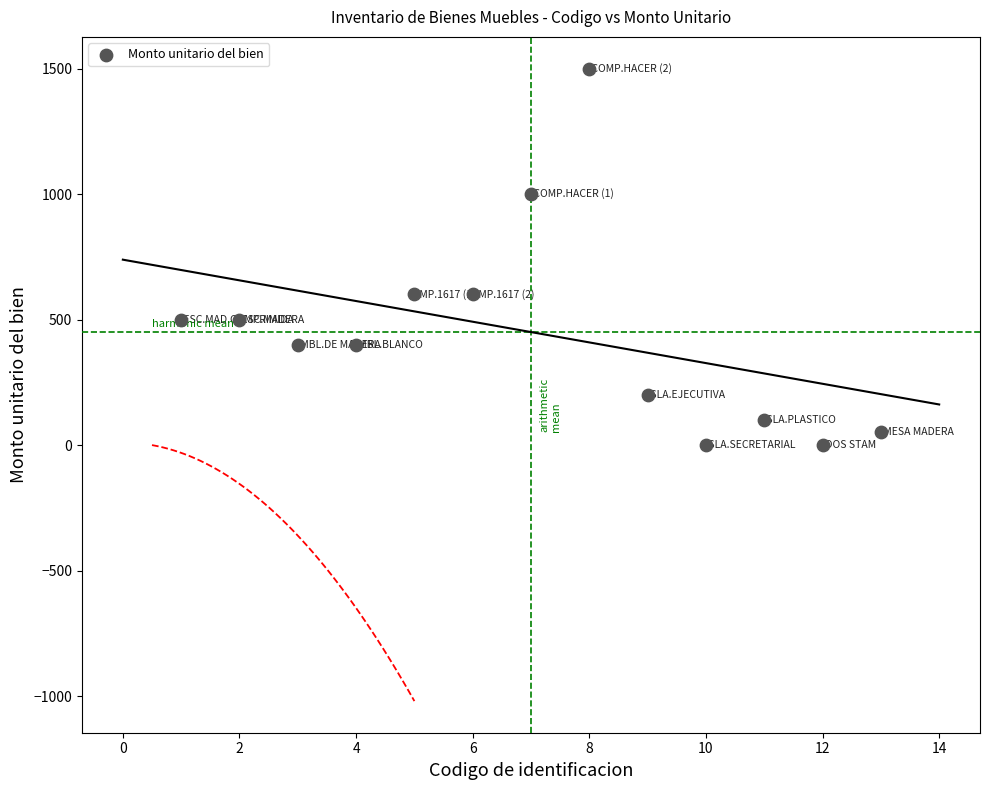

What is the range of Y values (max minus min)?

1500